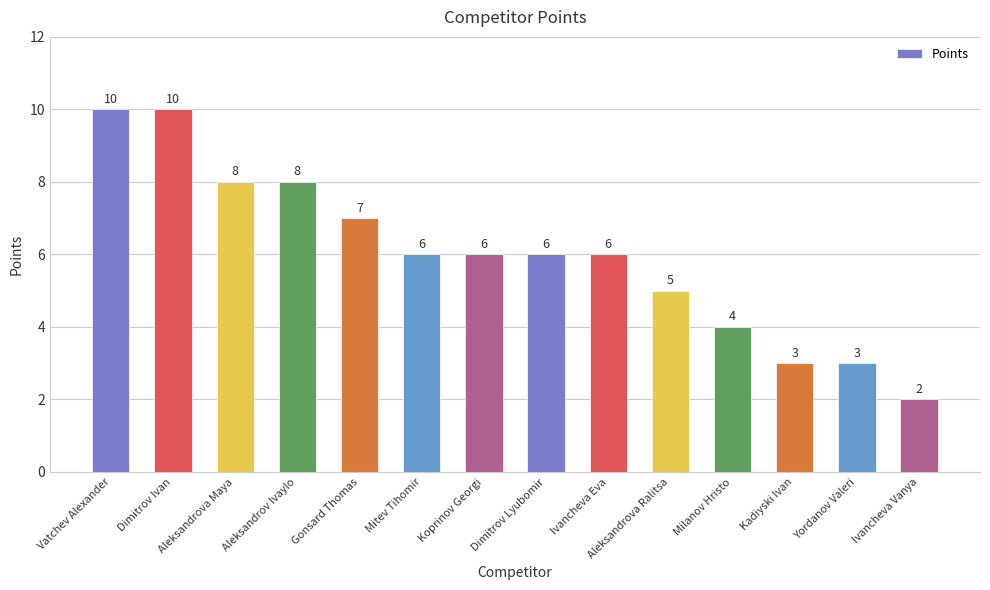

Where does the data first go above 6?

Vatchev Alexander